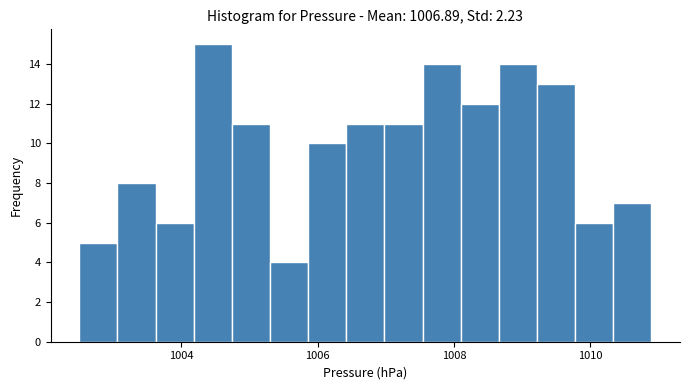

Read against the x-axis, roughly where is the centre of the tallest bar?

1004.4